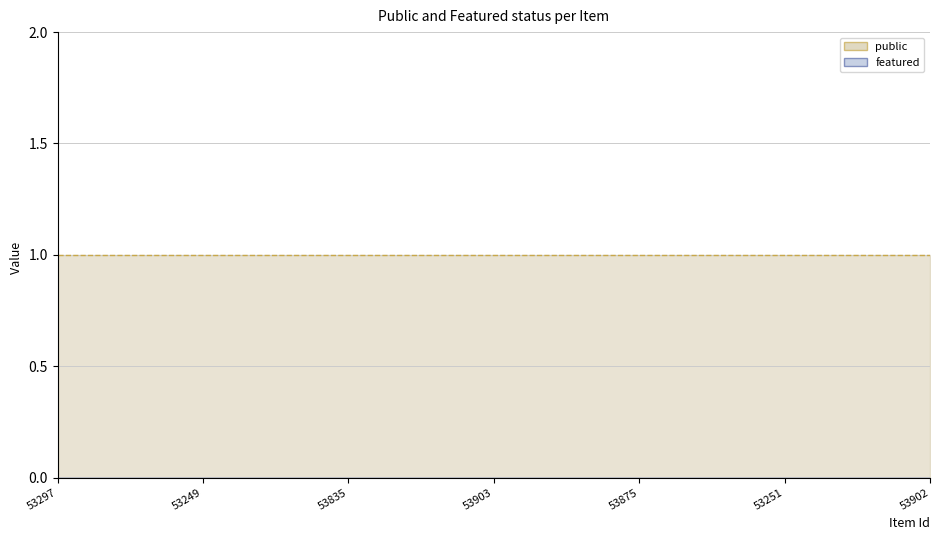

Which has a higher value, 53835 or 53249?

53835